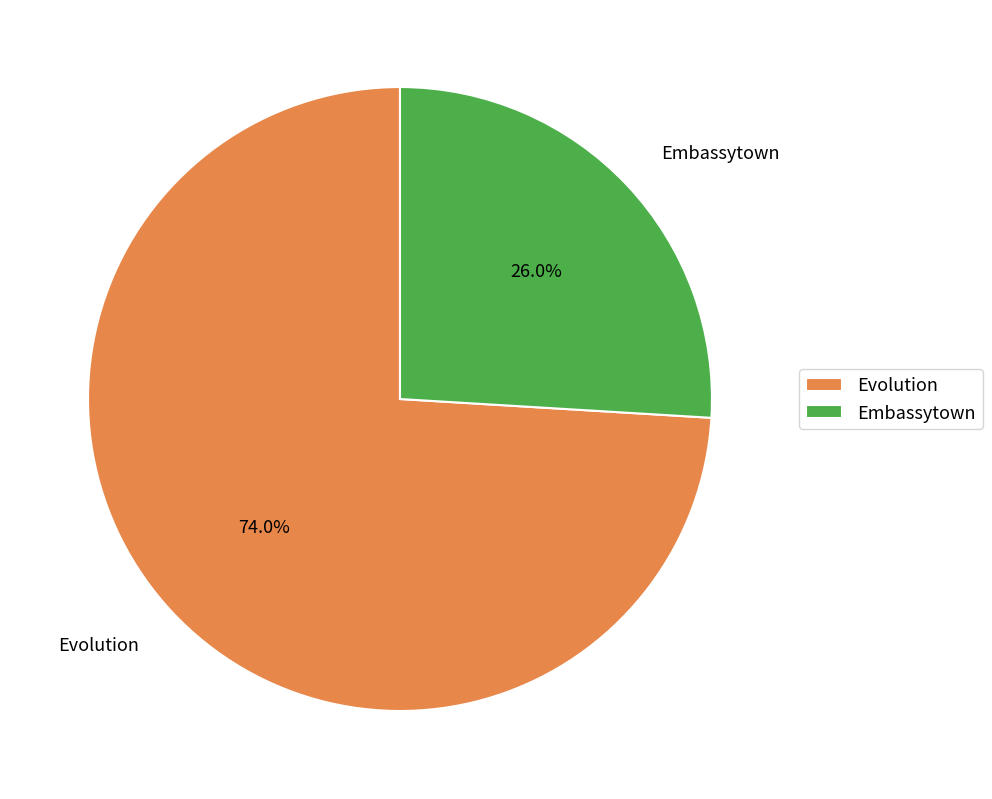

To the nearest percent, what is the combined percentage of Embassytown and Evolution?

100%